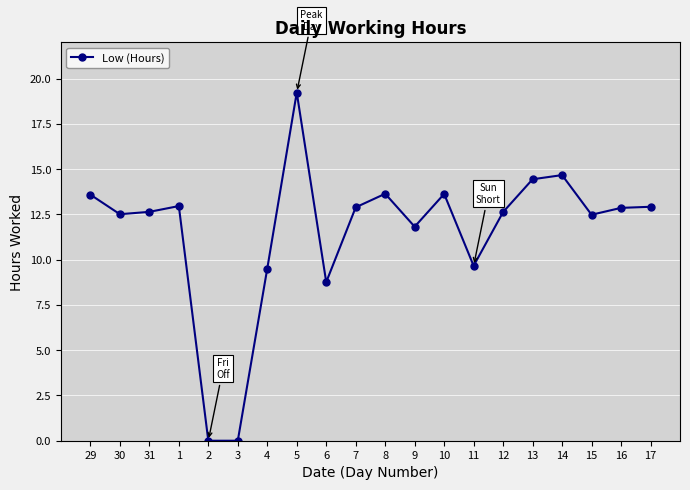

Approximately how many times larger is the value at 4 compared to 16?

0.7